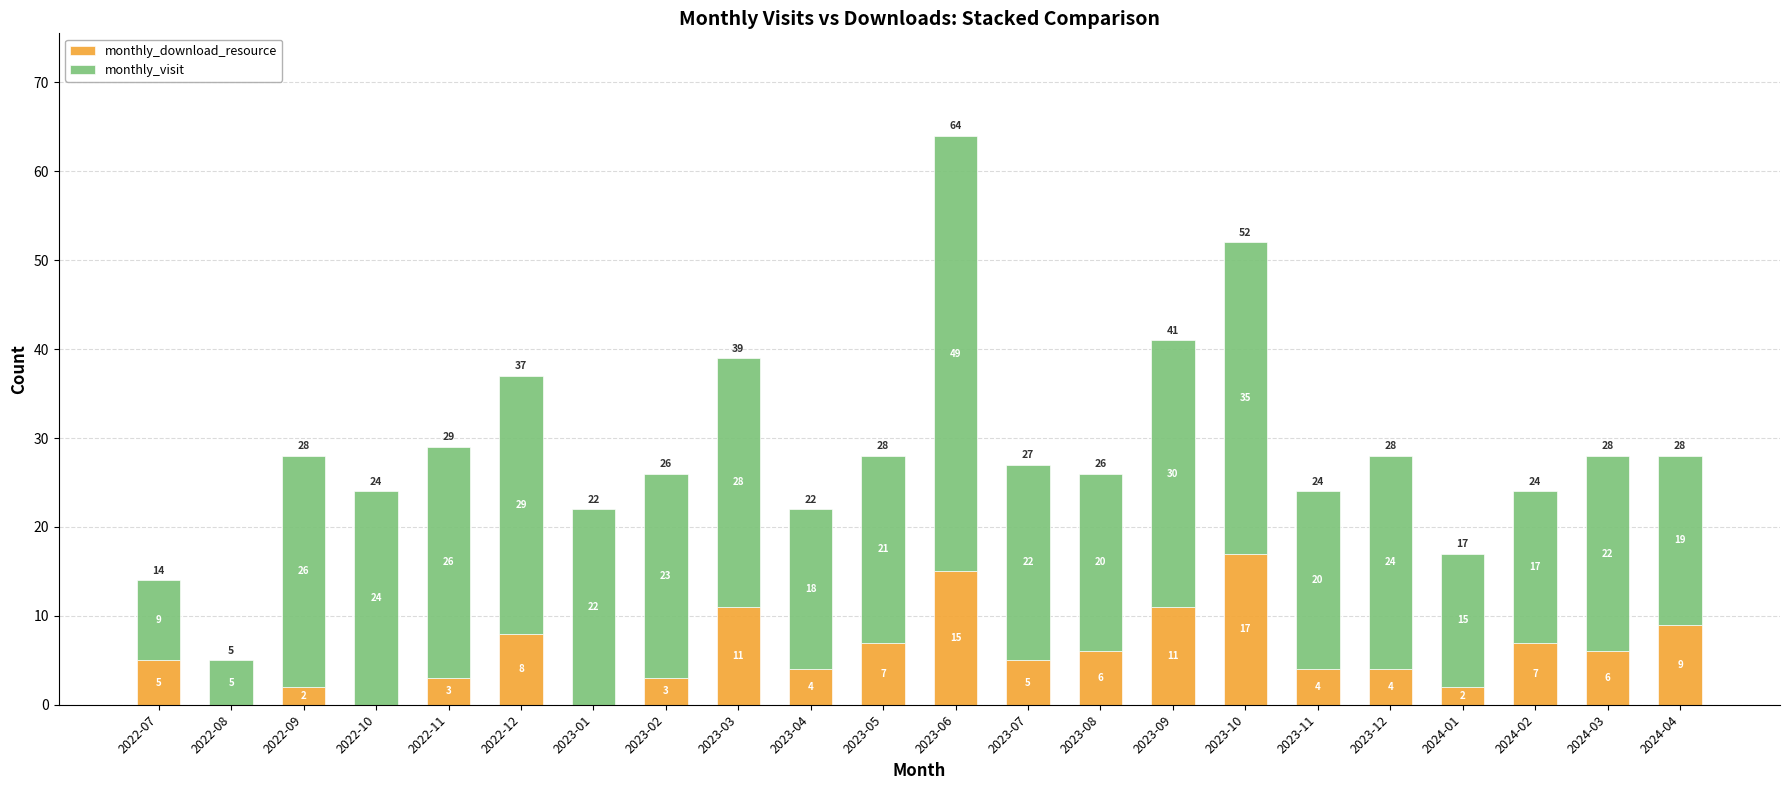

Reading right to left, transcribe the values for monthly_download_resource.

2024-04=9	2024-03=6	2024-02=7	2024-01=2	2023-12=4	2023-11=4	2023-10=17	2023-09=11	2023-08=6	2023-07=5	2023-06=15	2023-05=7	2023-04=4	2023-03=11	2023-02=3	2023-01=0	2022-12=8	2022-11=3	2022-10=0	2022-09=2	2022-08=0	2022-07=5